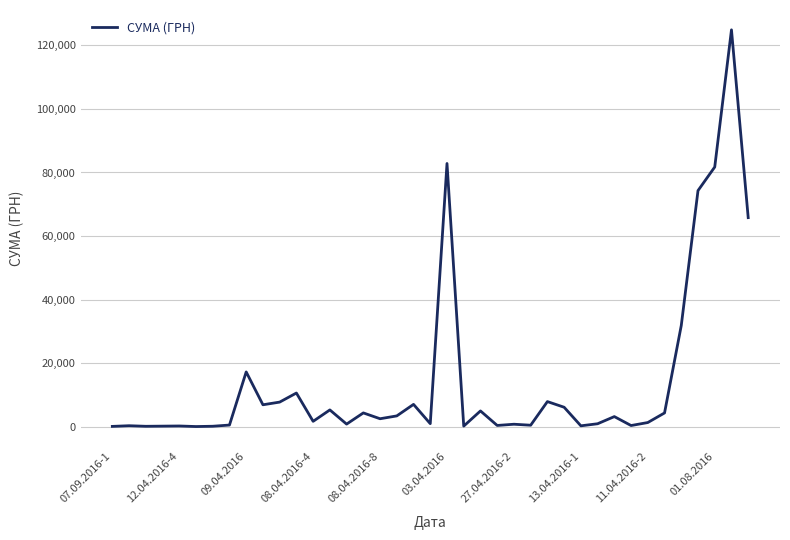

What is the greatest value displayed?

124904.8